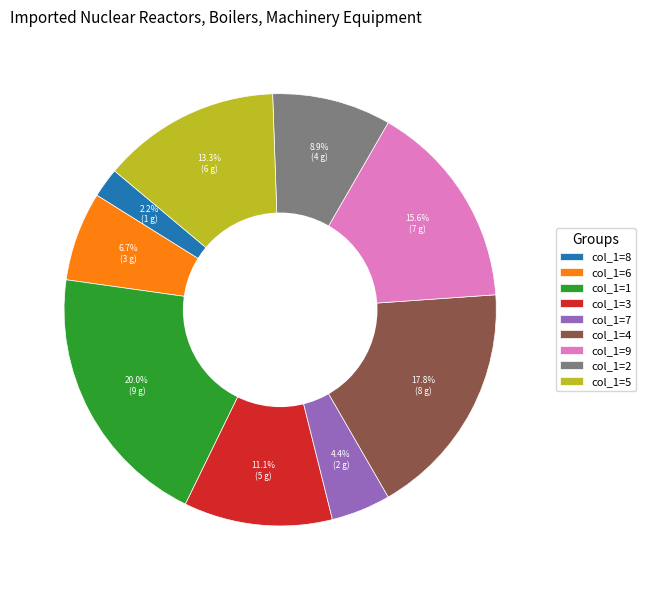

Approximately how many times larger is the value at col_1=2 compared to col_1=3?

0.8